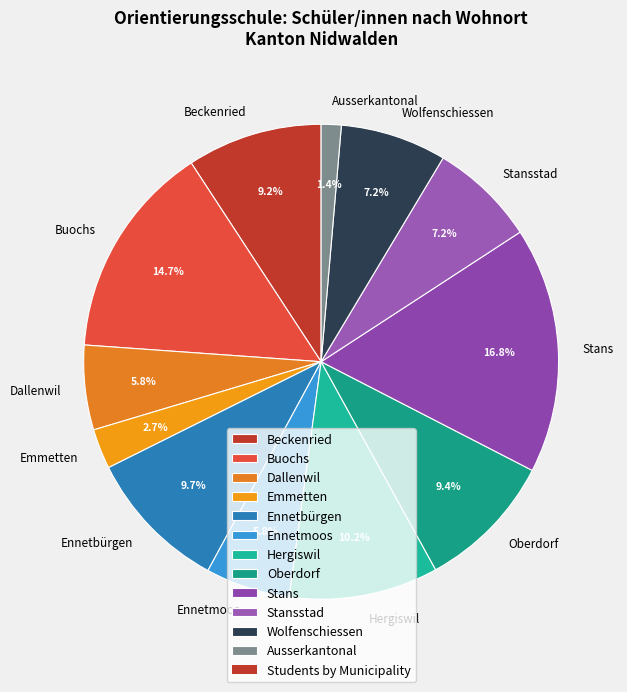

Is it true that Ennetbürgen is 10% of the pie?

True